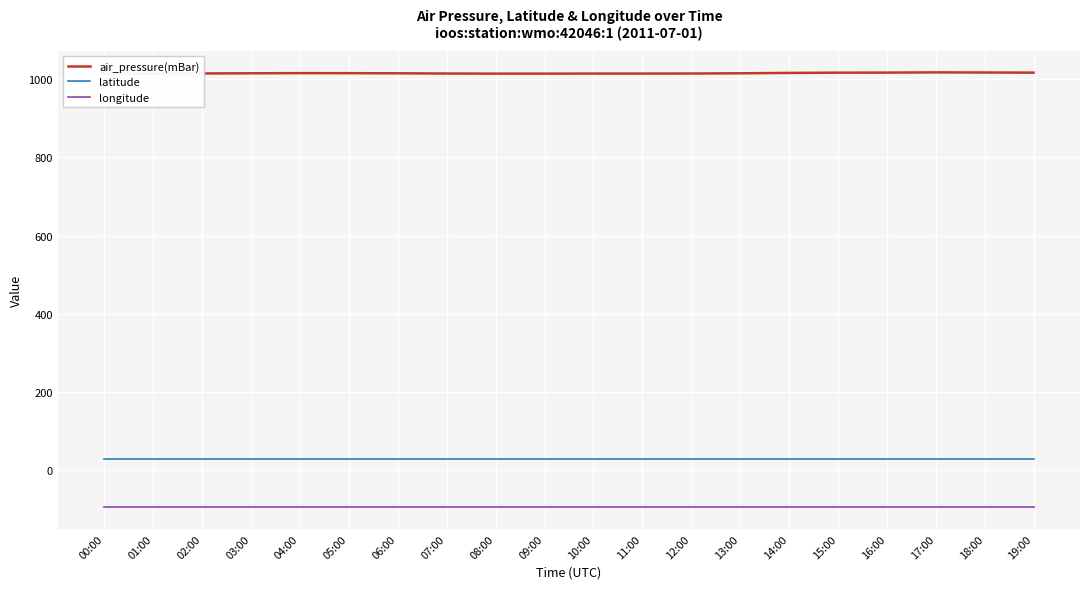

What is the difference between the maximum and minimum values in the air_pressure(mBar) series?

3.3